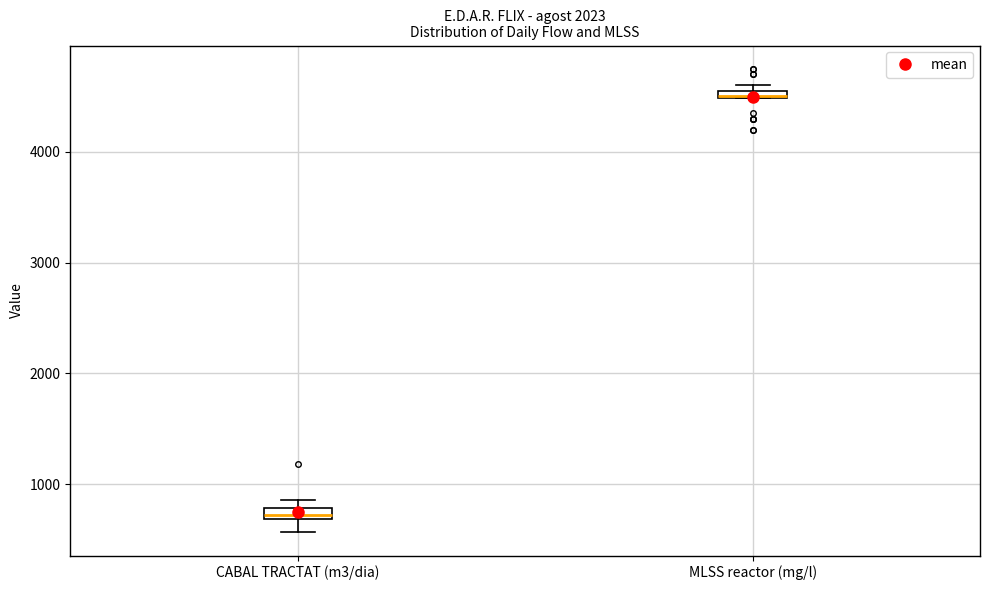

Where is the lower edge of the box for CABAL TRACTAT (m3/dia) on the y-axis? The values are not printed on the chart, so give them approximately, as read against the axis.

700